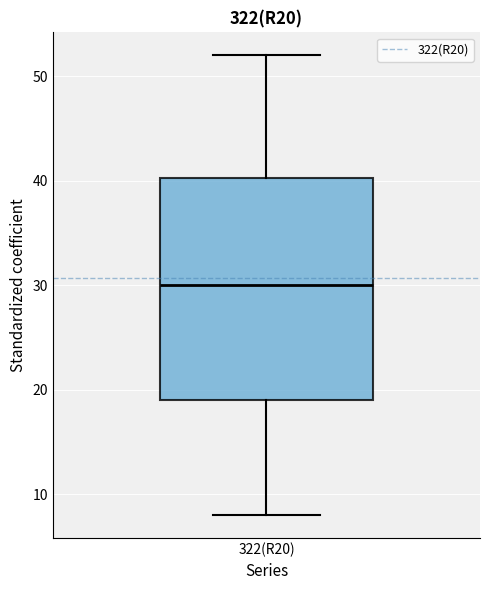

Read this box plot against the y-axis: the position of the median line, the range covered by the box, and the ends of both whiskers. The values are not printed on the chart, so give them approximately, as read against the axis.

median 30, box 19 to 40, whiskers 8 to 52